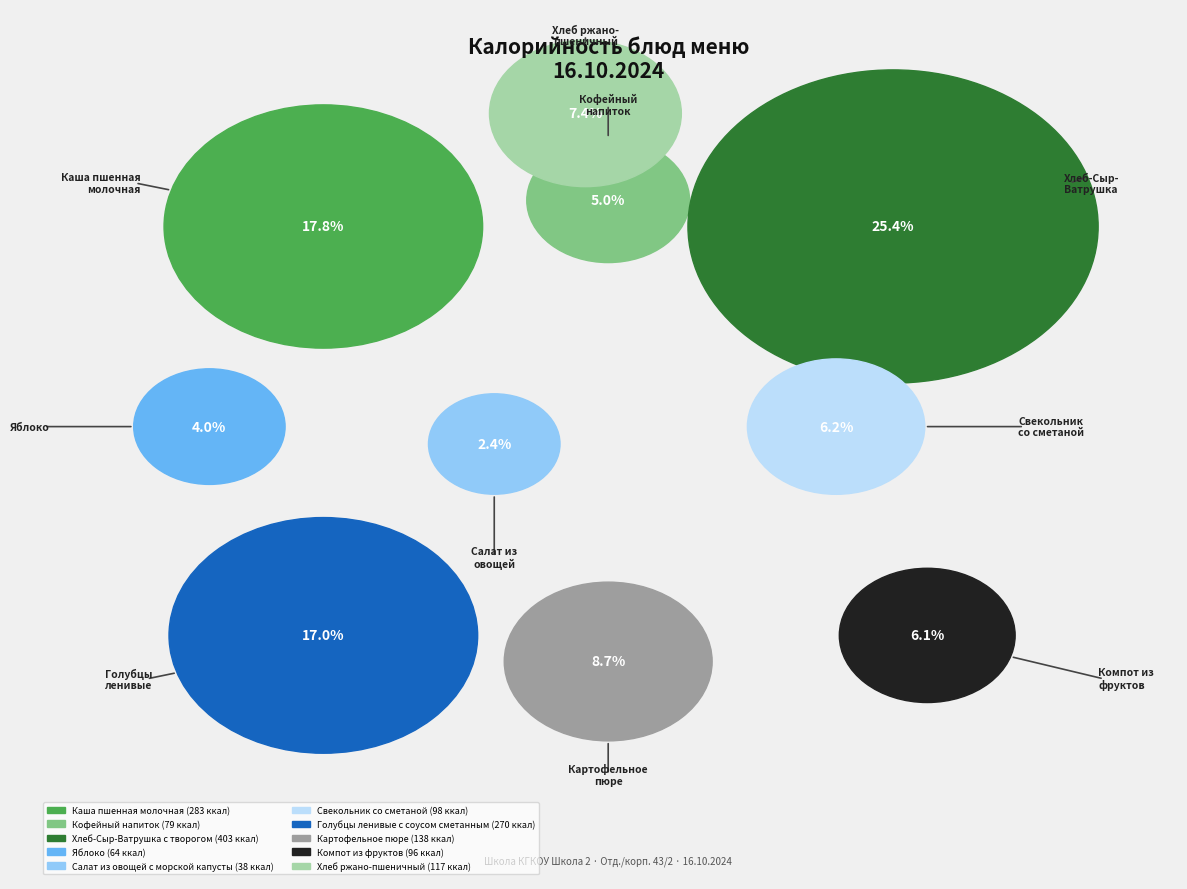

To the nearest percent, what percentage of the pie is Голубцы ленивые с соусом сметанным?

17%